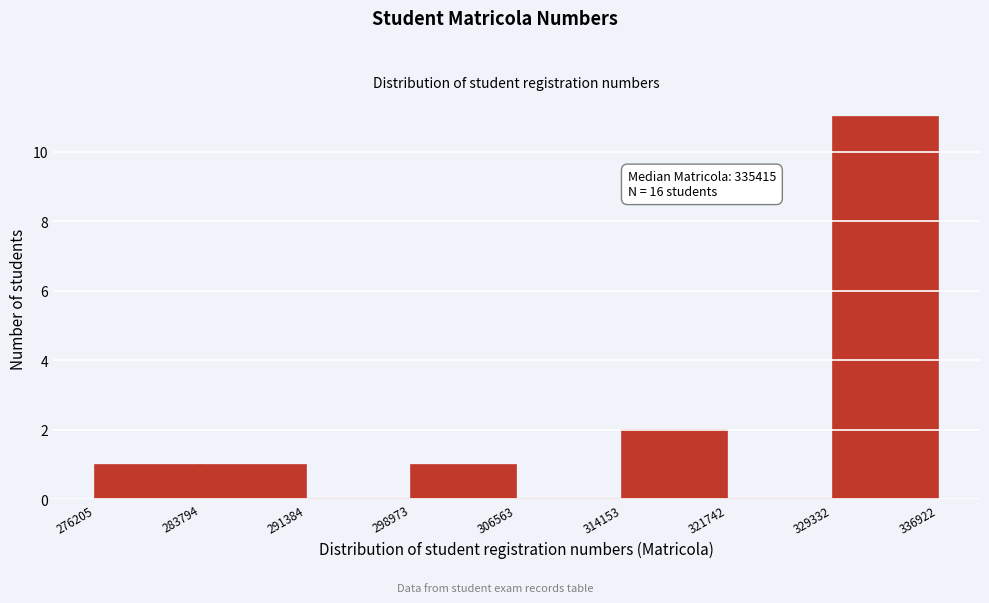

Over which range of the x-axis is the bar tallest?

329332 to 336922